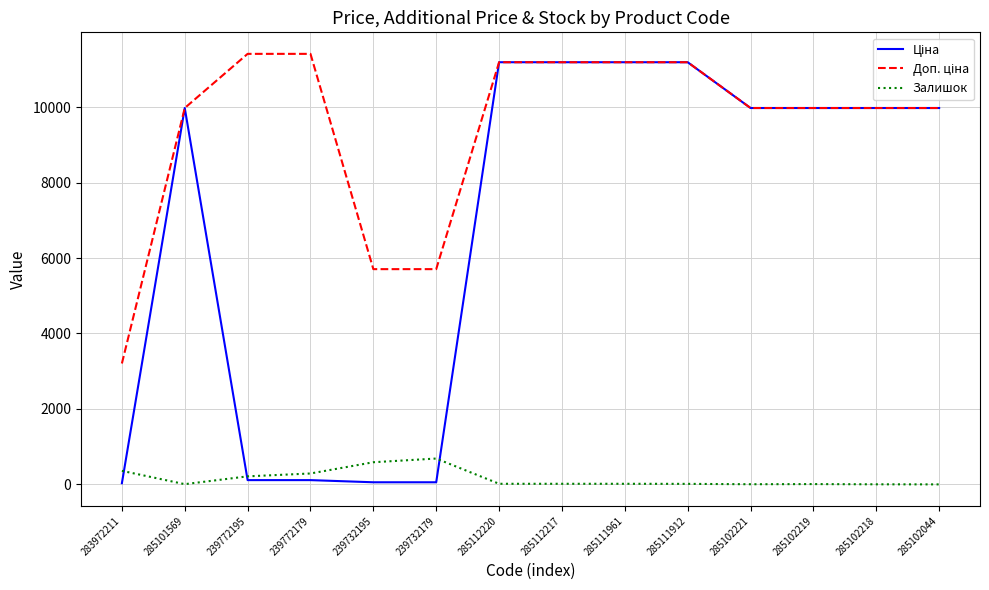

The value of Залишок at 239772179 is 290.0. True or false?

True